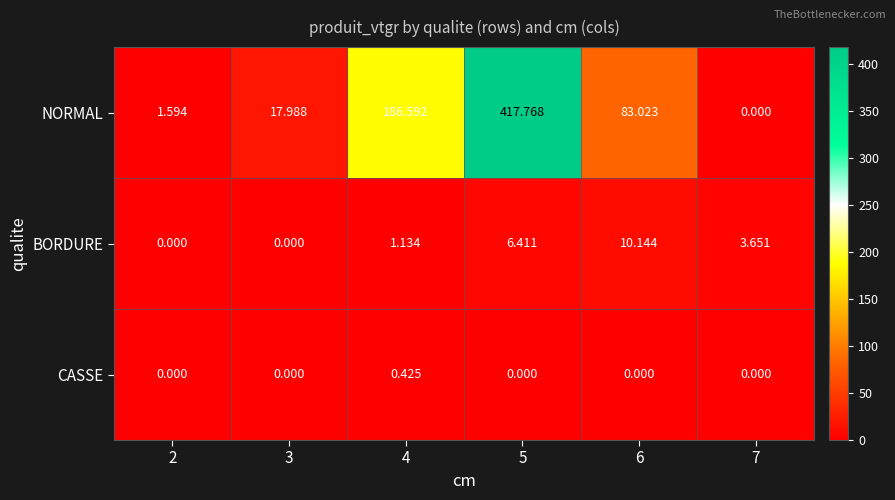

List the series in order of their peak value, lowest first.

CASSE, BORDURE, NORMAL